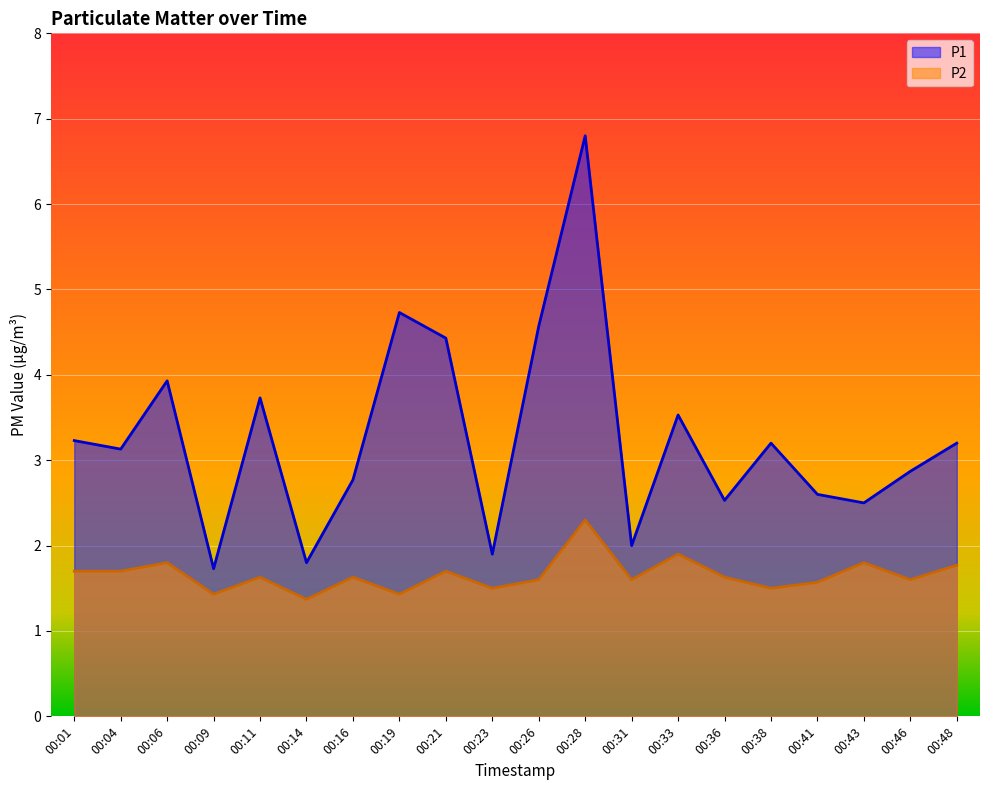

What is the average value of the P2 series?

1.7